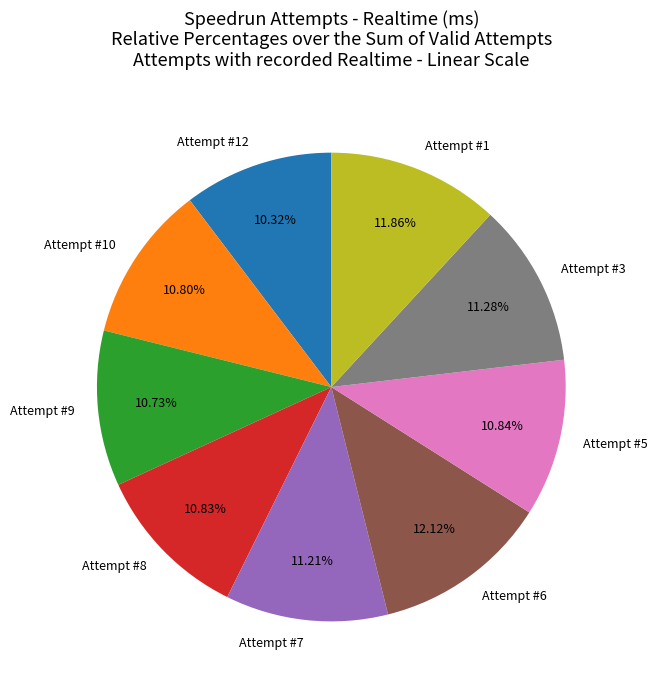

Does Attempt #3 account for over 50% of the chart?

No